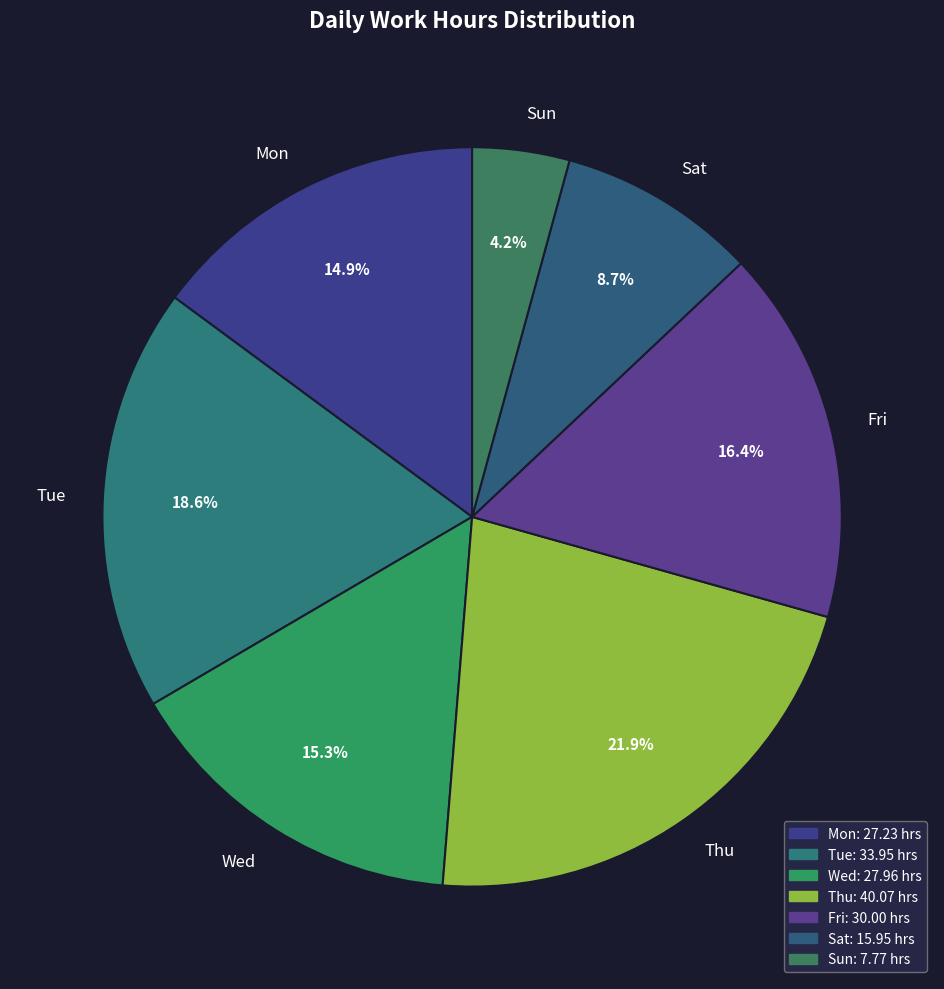

Does any single category account for the majority?

No